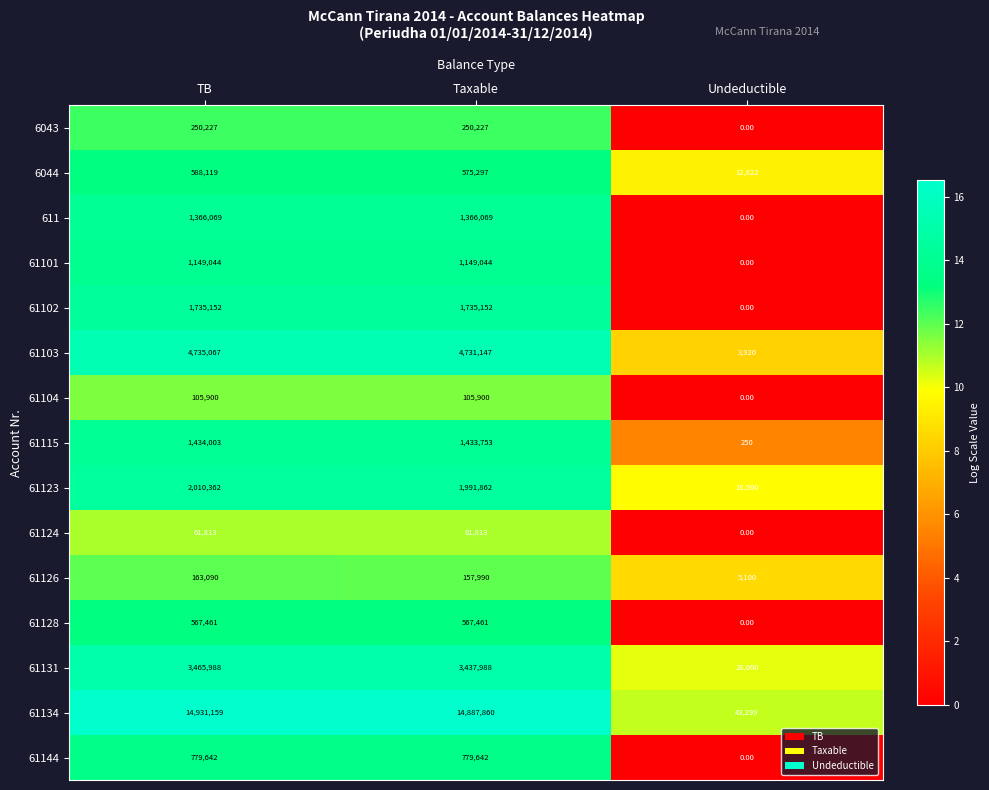

Which series has the largest total across all categories?

61134